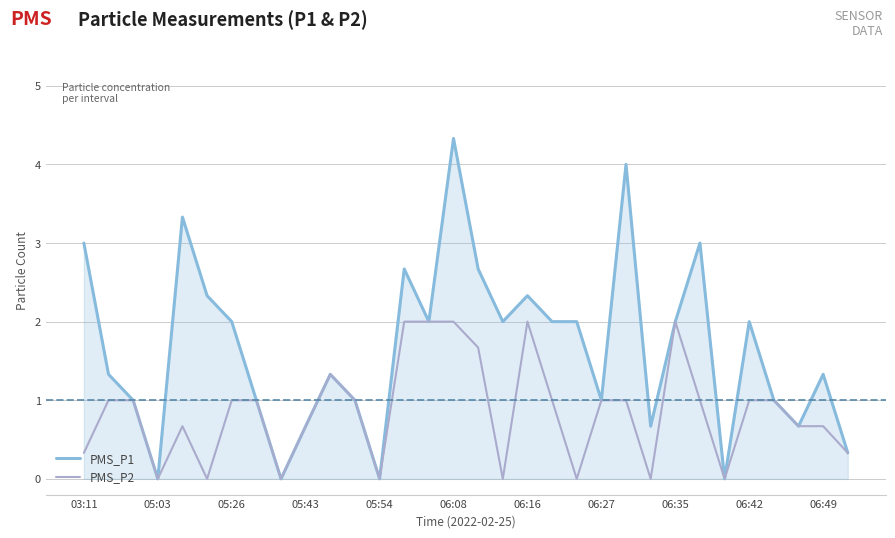

What is the difference between the maximum and minimum values in the PMS_P1 series?

4.3